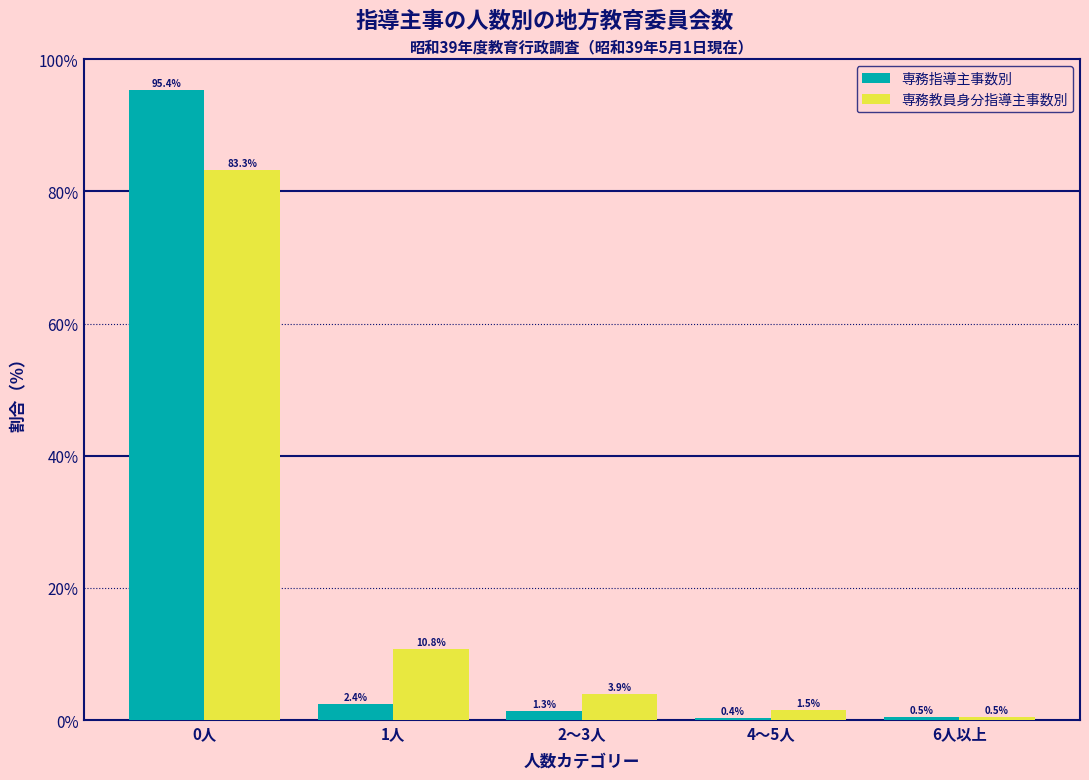

Reading left to right, what are all the values shown in this chart?

専務指導主事数別: 95.4	2.4	1.3	0.4	0.5
専務教員身分指導主事数別: 83.3	10.8	3.9	1.5	0.5